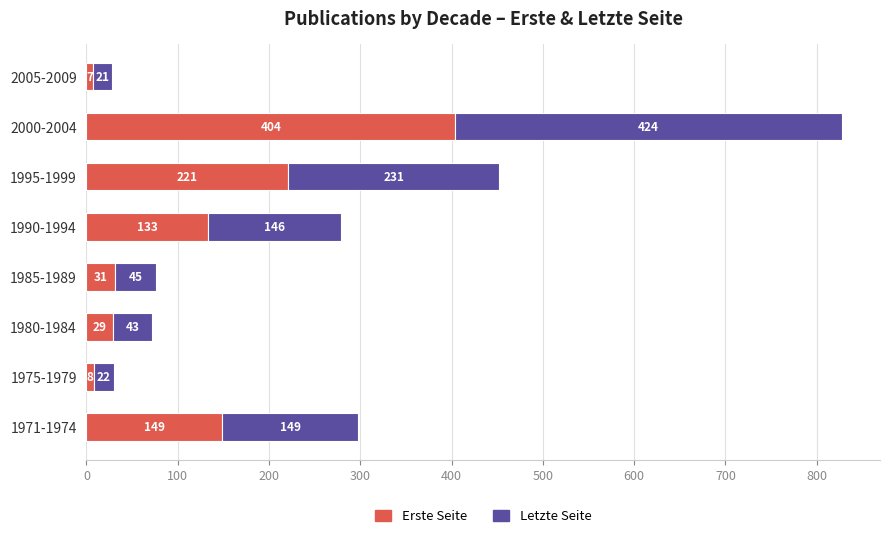

What is the total value across all series at 2005-2009?

28